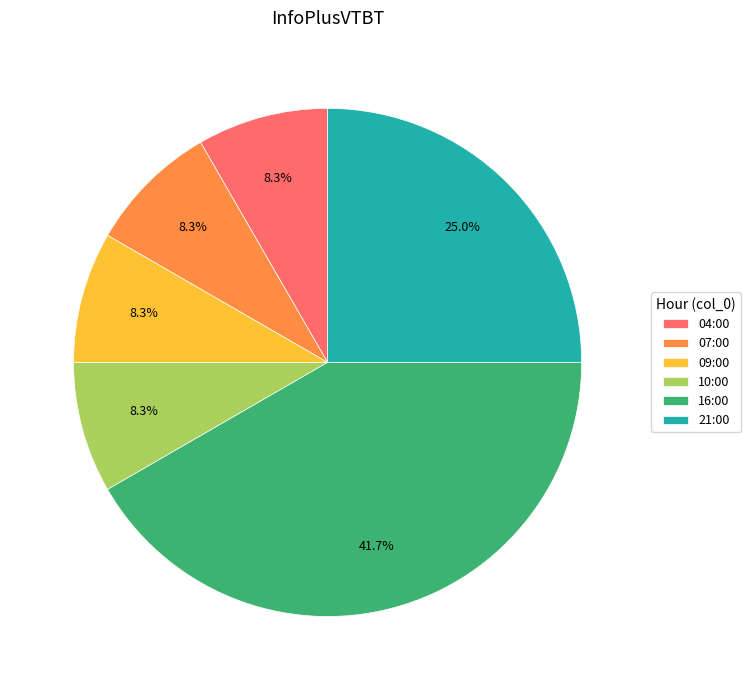

What is the largest slice in the pie chart?

16:00